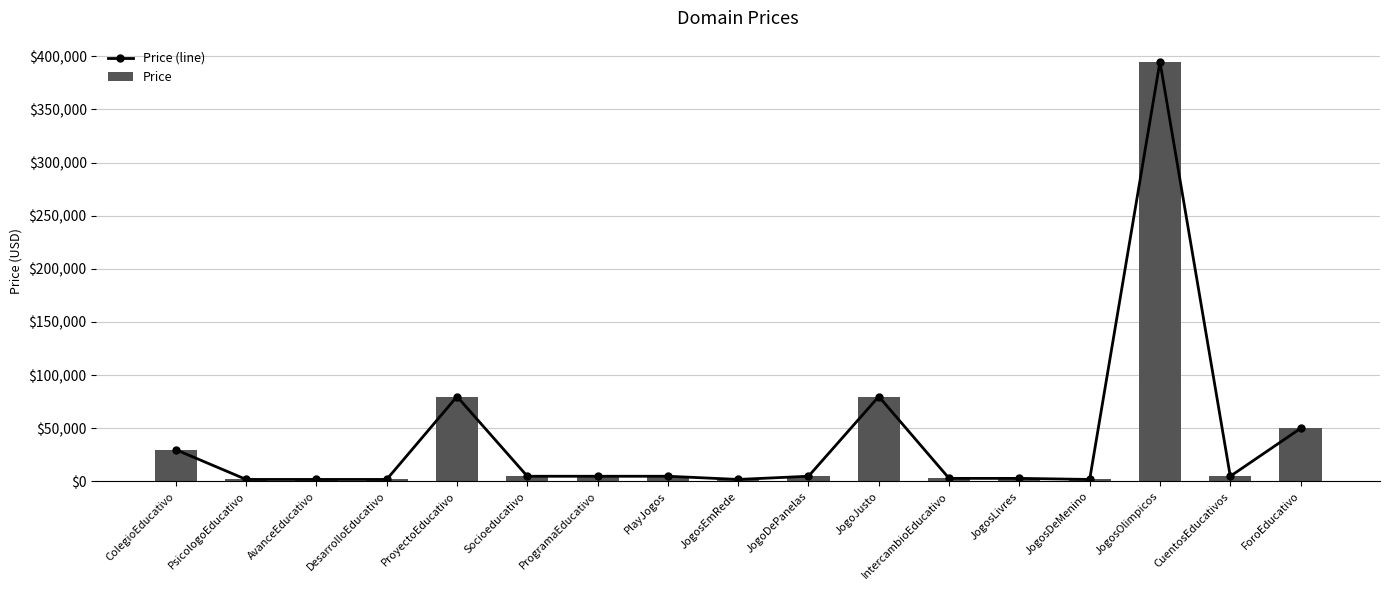

At which label does Price (line) first exceed 4888?

ColegioEducativo